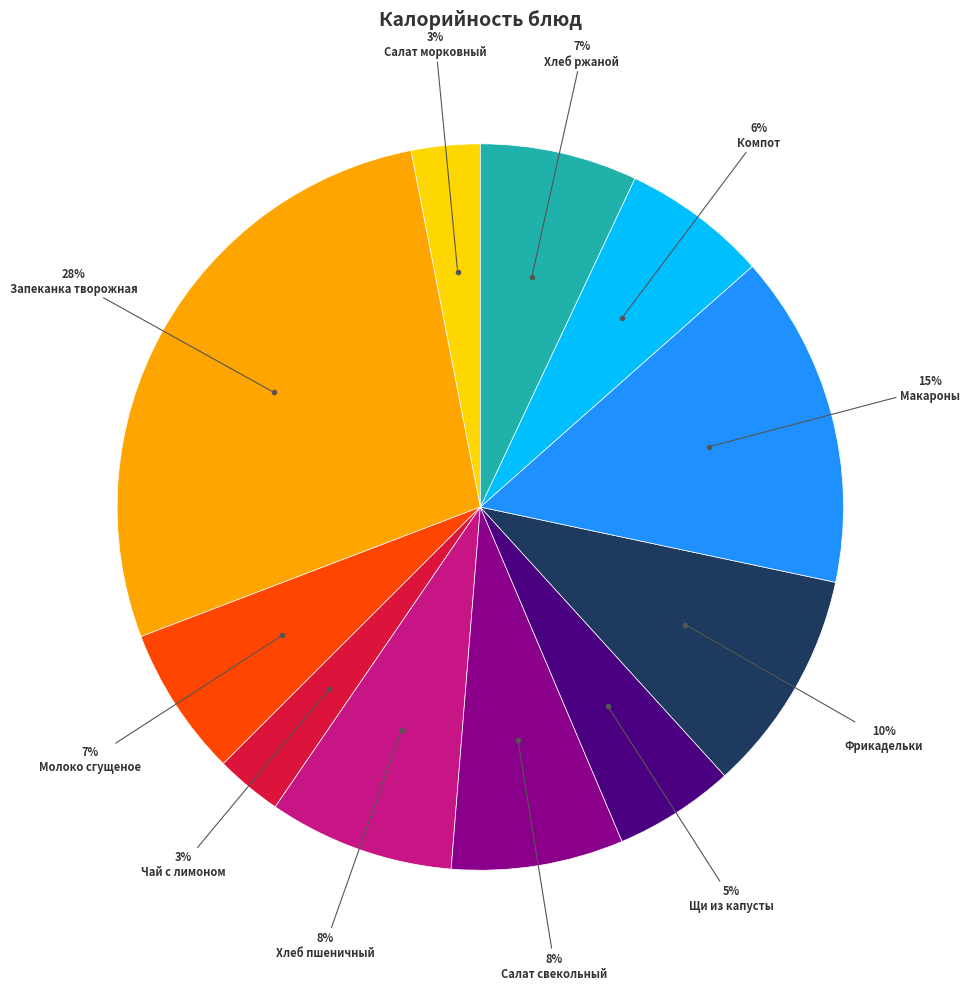

Count the number of slices in the pie.

11